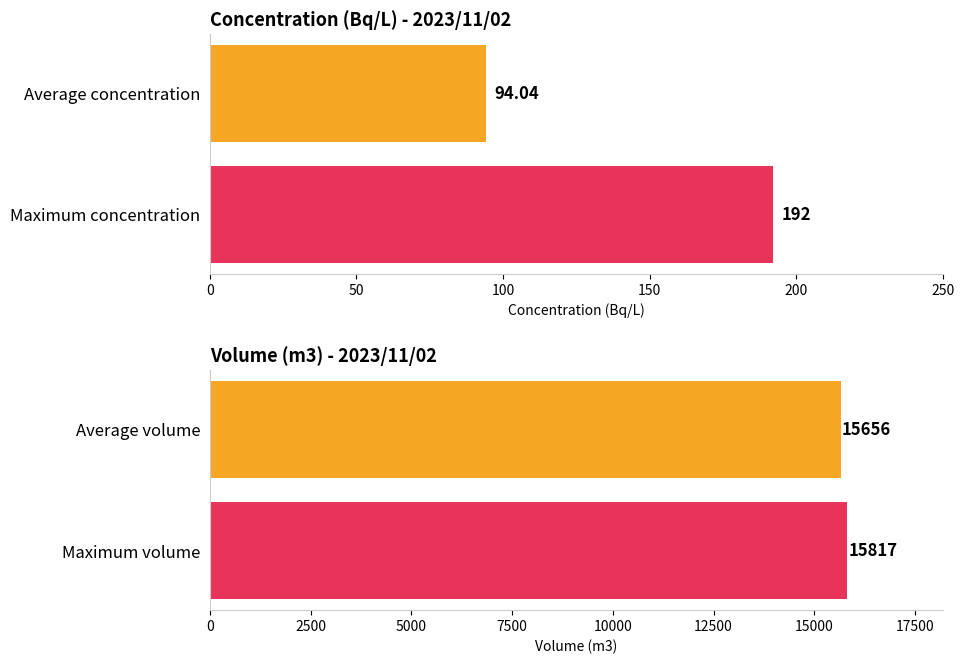

Is it true that Concentration (Bq/L) equals 268 at 17:00?

False